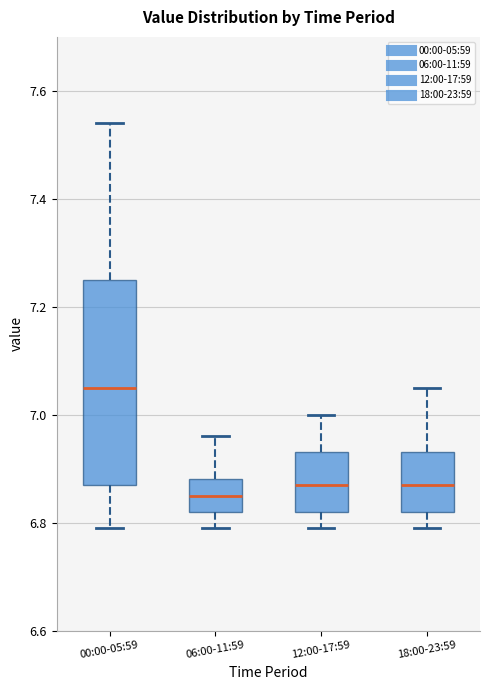

Which box is the tallest, from its lower edge to its upper edge?

00:00-05:59